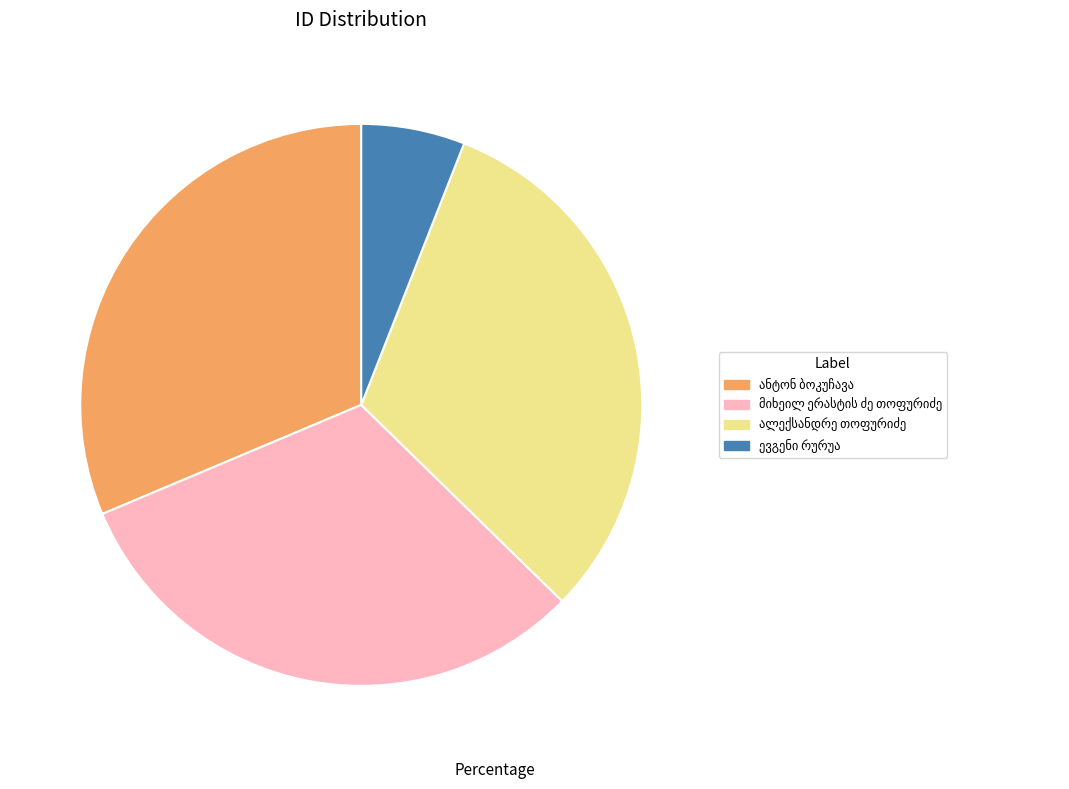

Does any single category account for the majority?

No